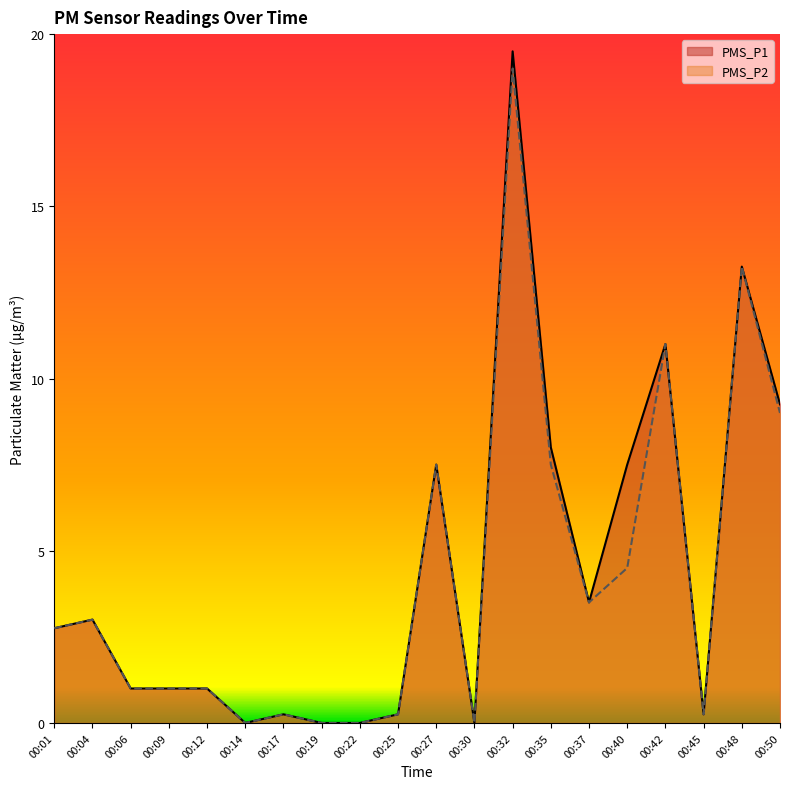

Does the chart display data point markers on the line(s)?

No